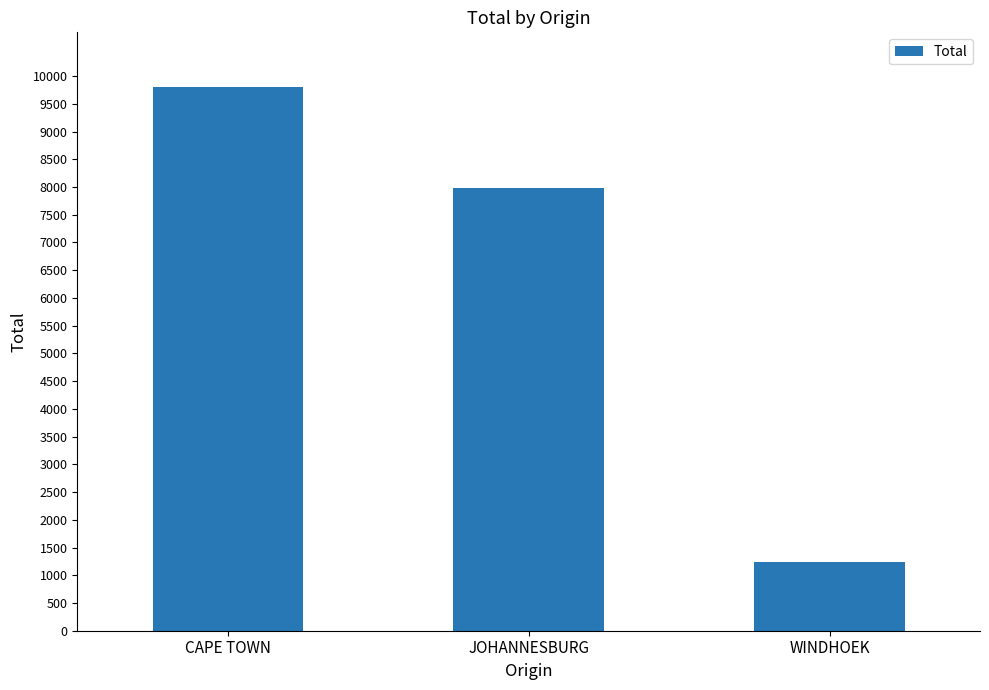

Count the number of categories in the chart.

3